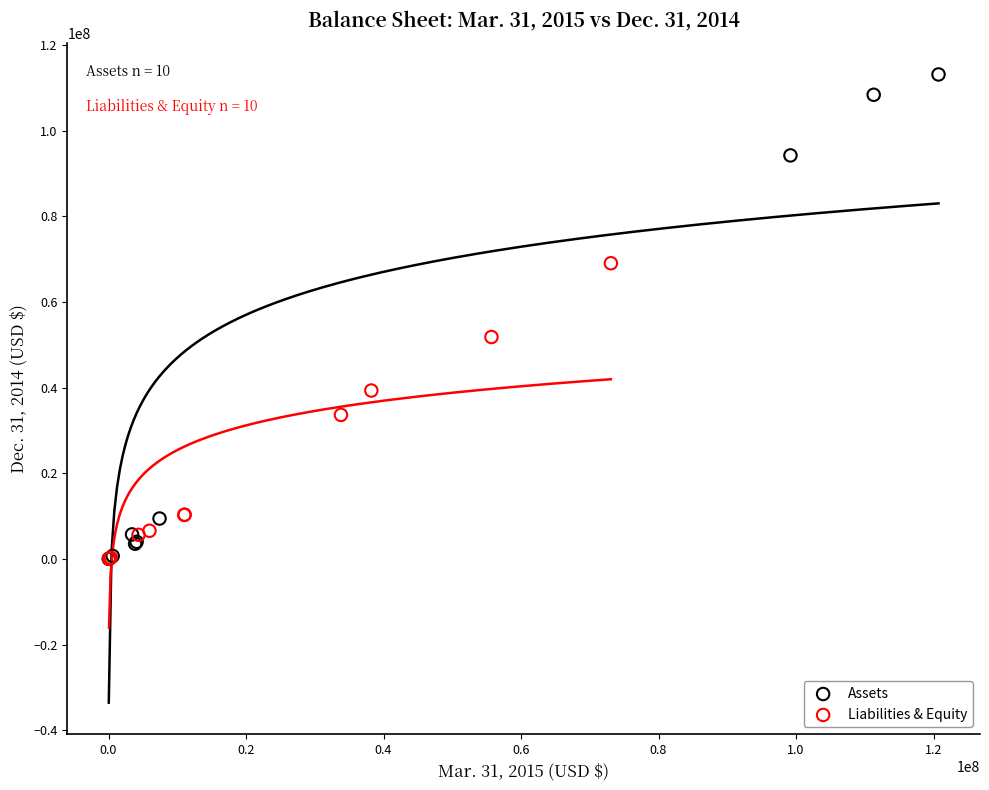

Which series reaches the maximum Y coordinate?

Assets